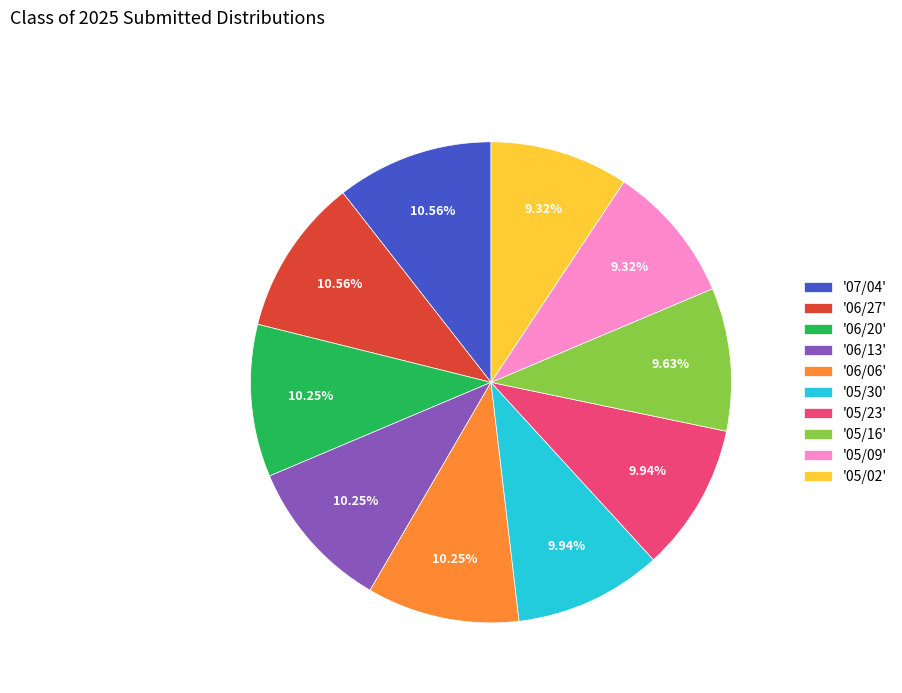

Between '05/02' and '06/13', which is larger?

'06/13'